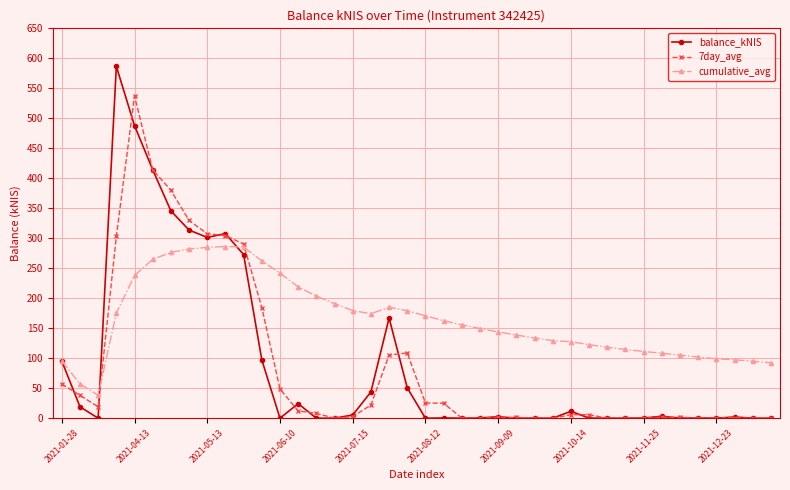

Which series has the widest spread of values?

balance_kNIS